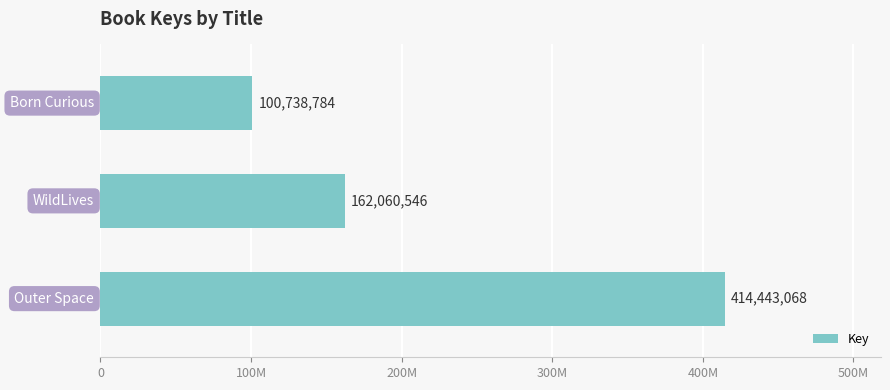

Are the bars horizontal?

Yes